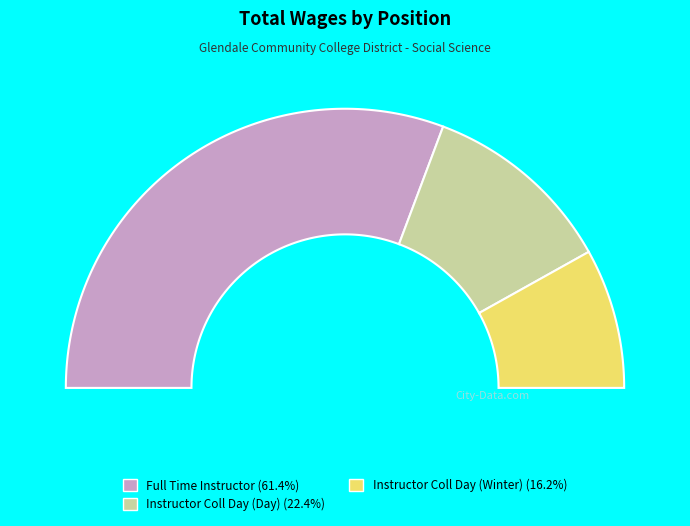

What is the change in value from Full Time Instructor to Instructor Coll Day (Winter)?

-96207